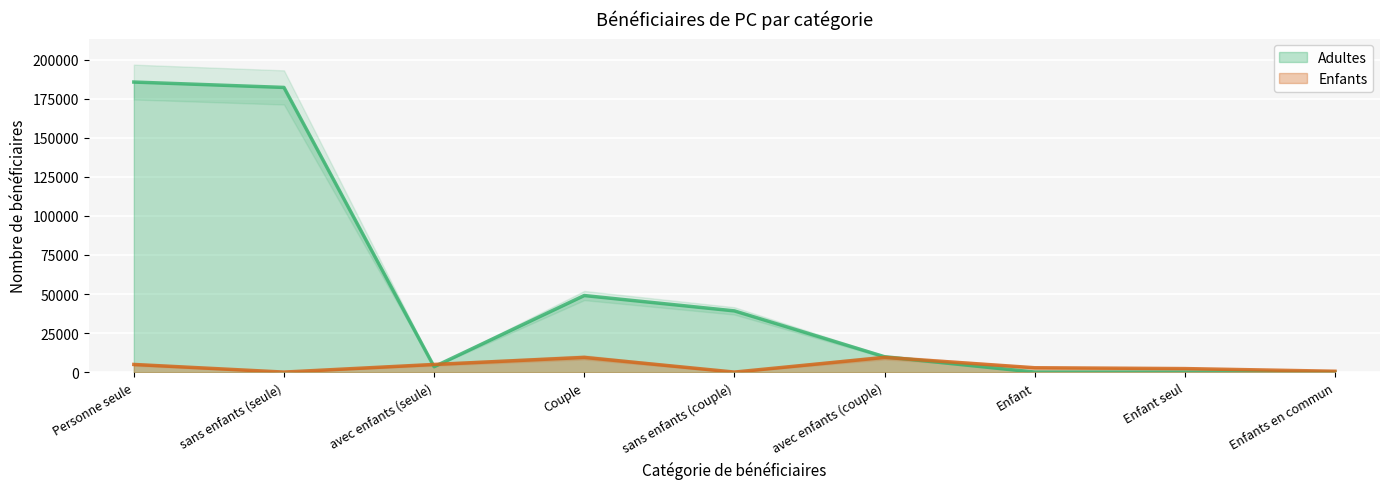

The value of Enfants at Personne seule is 2488. True or false?

False